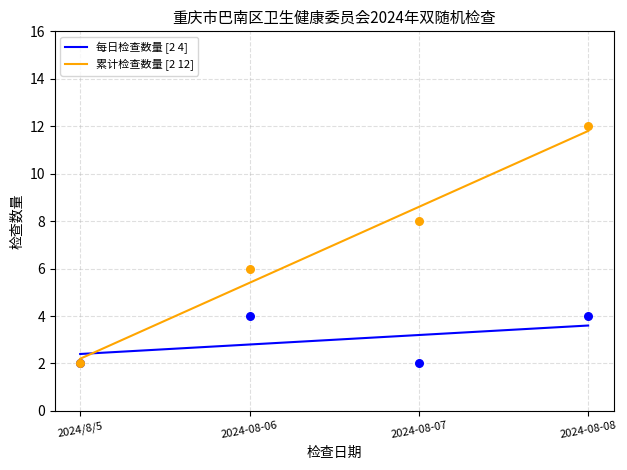

What is the maximum value for 每日检查数量 [2 4]?

3.6